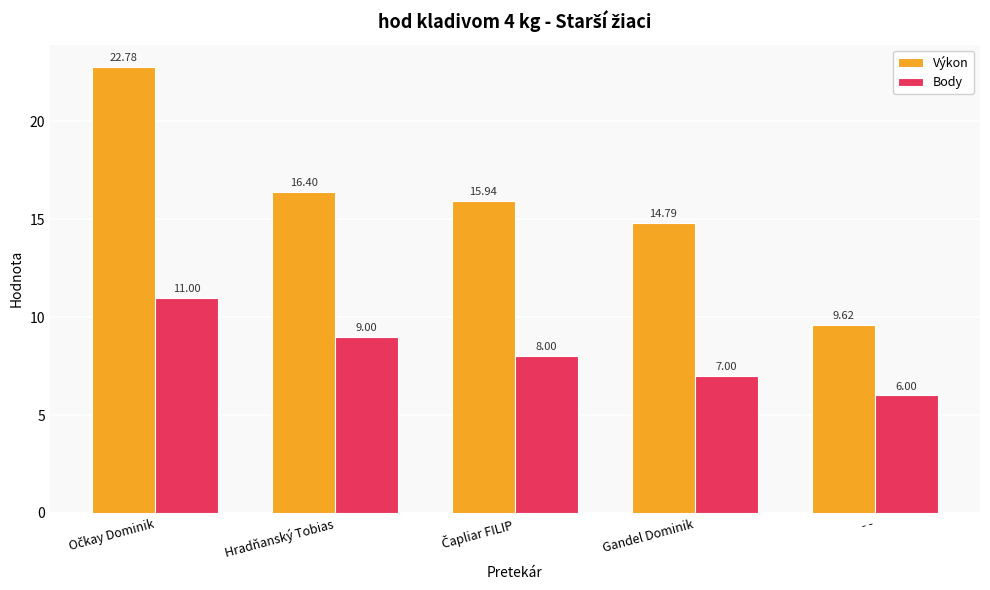

Rank the series at Hradňanský Tobias from highest to lowest value.

Výkon, Body